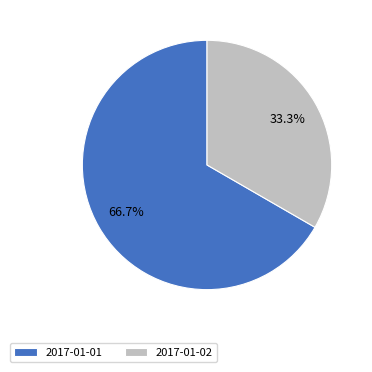

How many slices are in this pie chart?

2